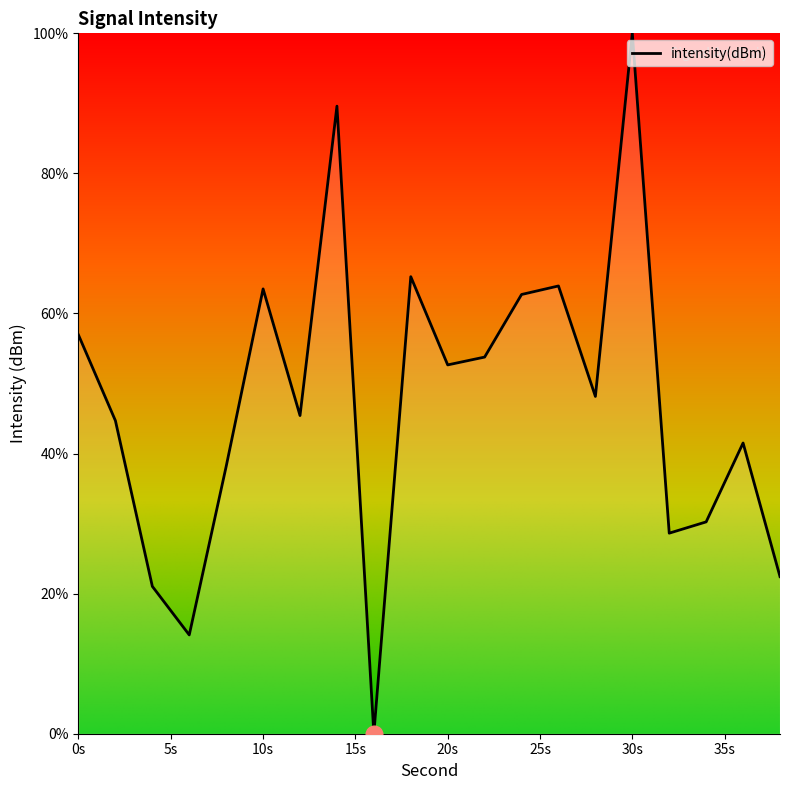

True or false: there are more than 2 points higher than both neighbors.

True